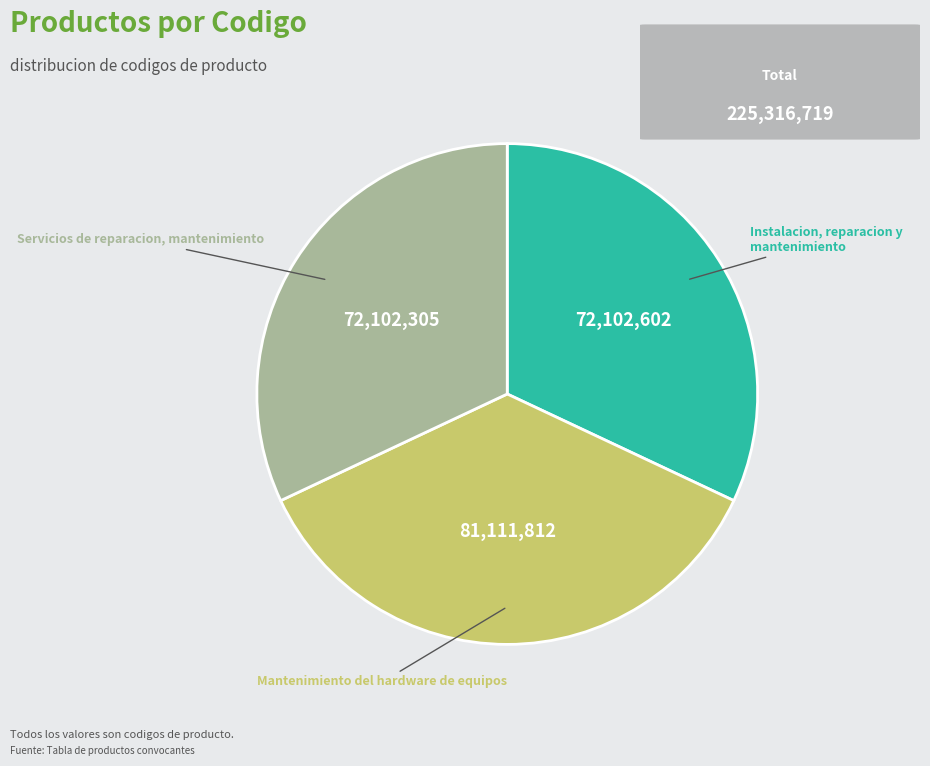

Is there a majority slice in this chart?

No